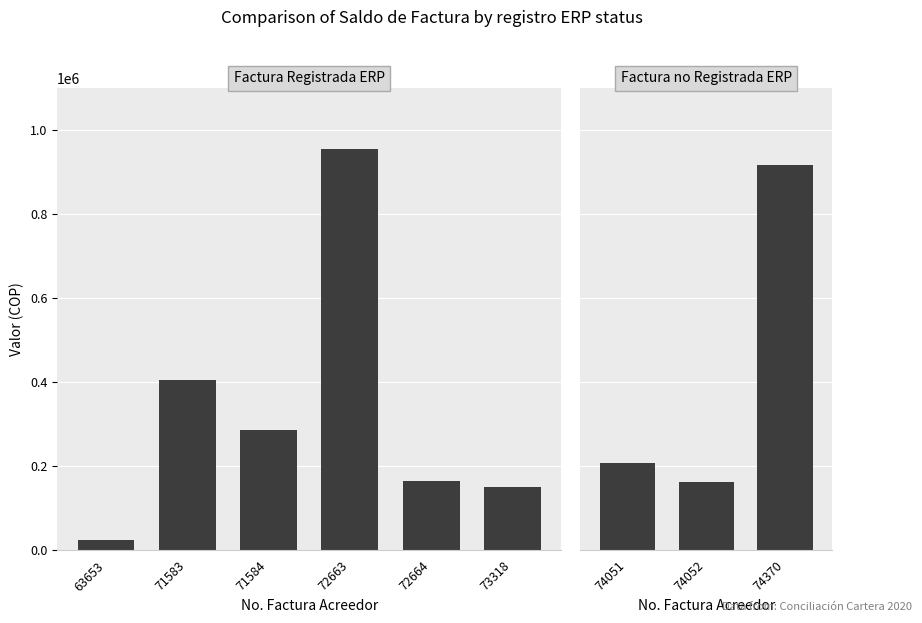

What is the highest value of the ACREEDOR SALDO DE FACTURA series?

953936